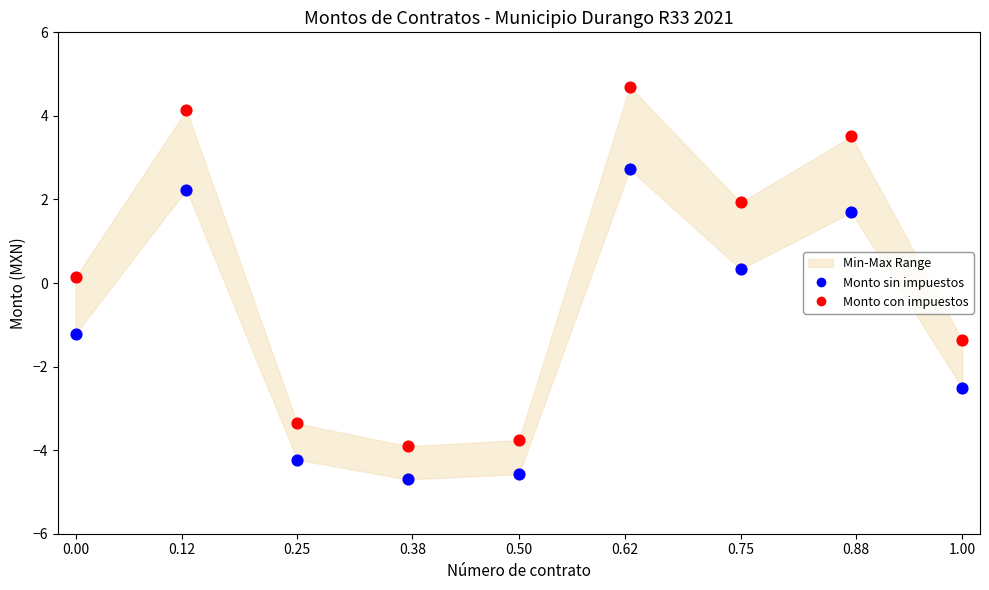

Which series has the largest Y range (max minus min)?

Monto con impuestos